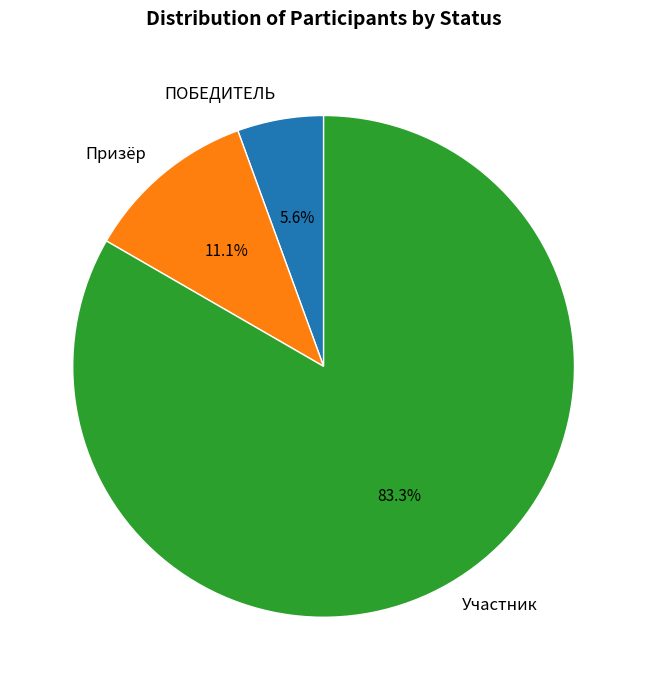

Which has a higher value, Призёр or Участник?

Участник